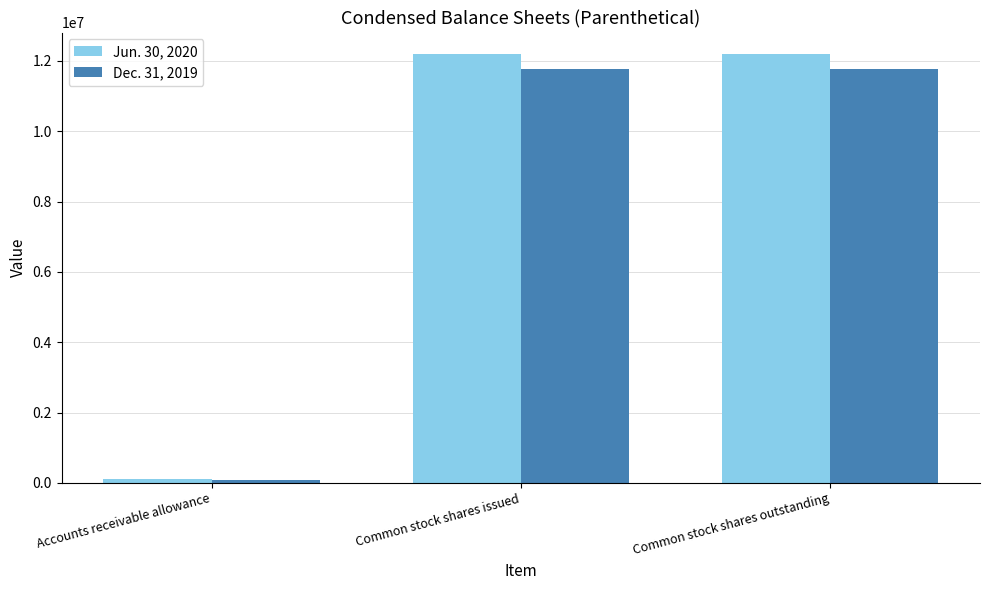

Which series has the largest total across all categories?

Jun. 30, 2020